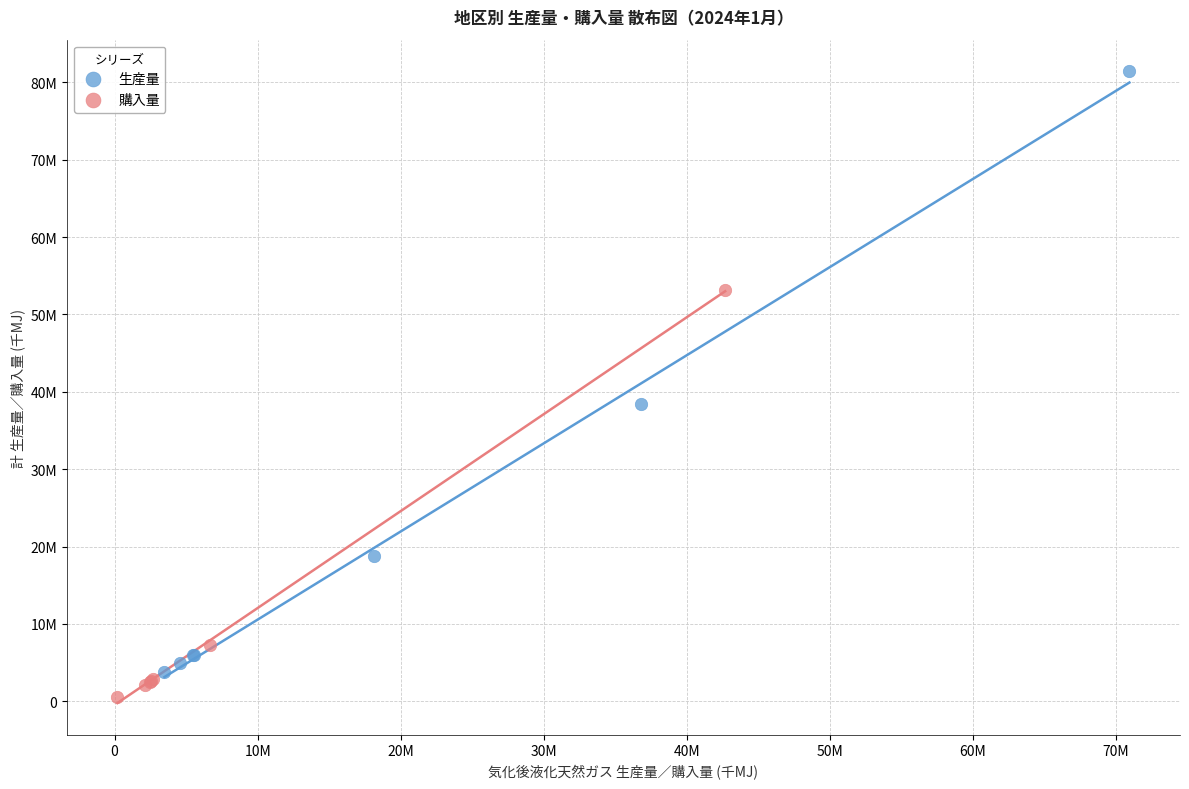

Which series reaches the minimum Y coordinate?

購入量